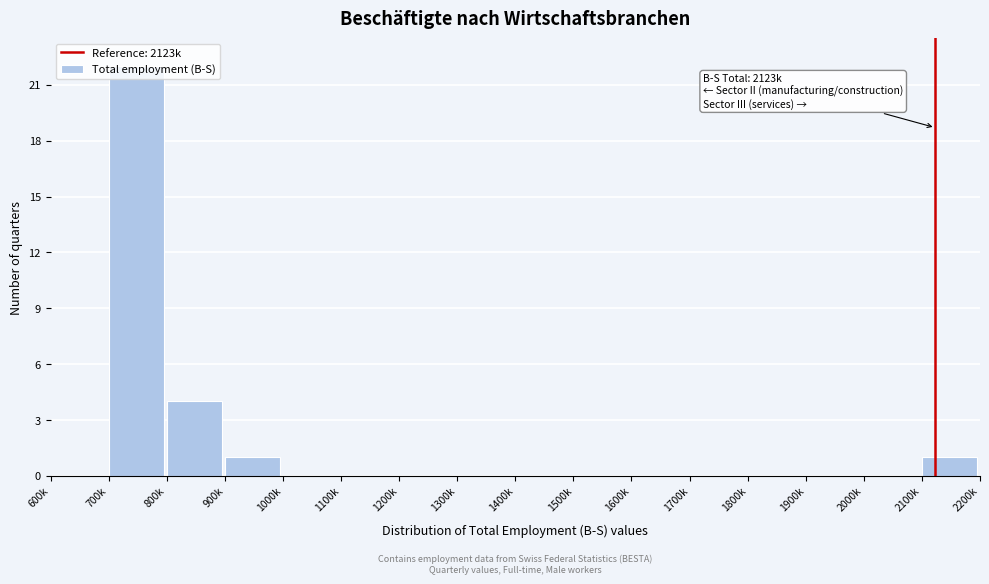

Is it true that the value at 1500k is 0?

True